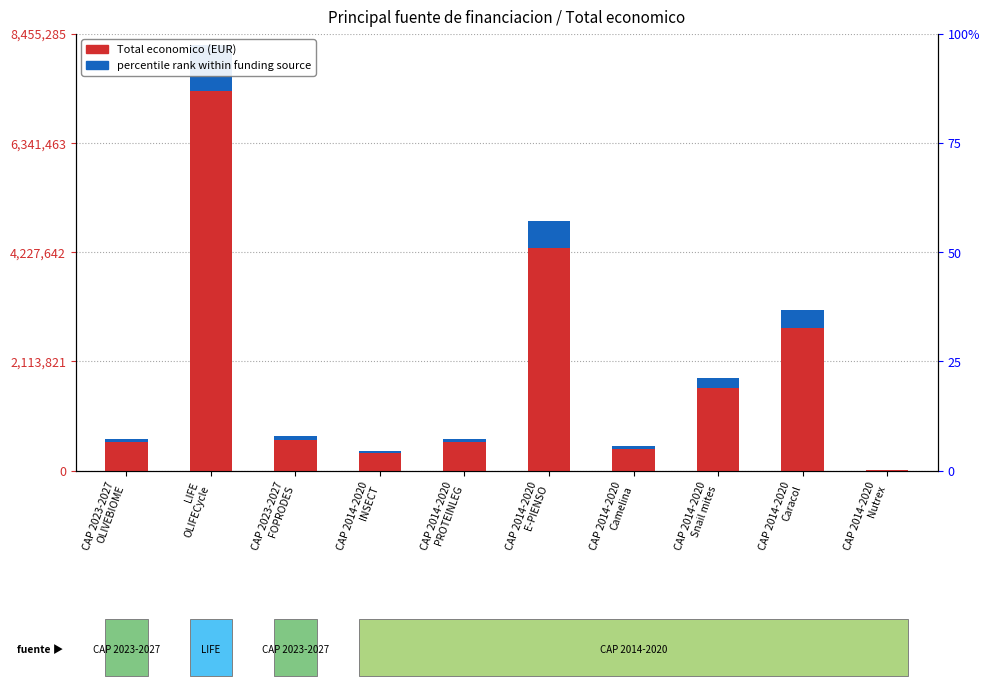

Reading right to left, list all the values displayed in this chart.

Total economico: 18200.0	2769359.0	1597786.0	424493.0	4316373.0	552147.0	344243.0	599211.0	7352422.0	550111.0
percentile rank within funding source: 2184.0	332323.1	191734.3	50939.2	517964.8	66257.6	41309.2	71905.3	882290.6	66013.3